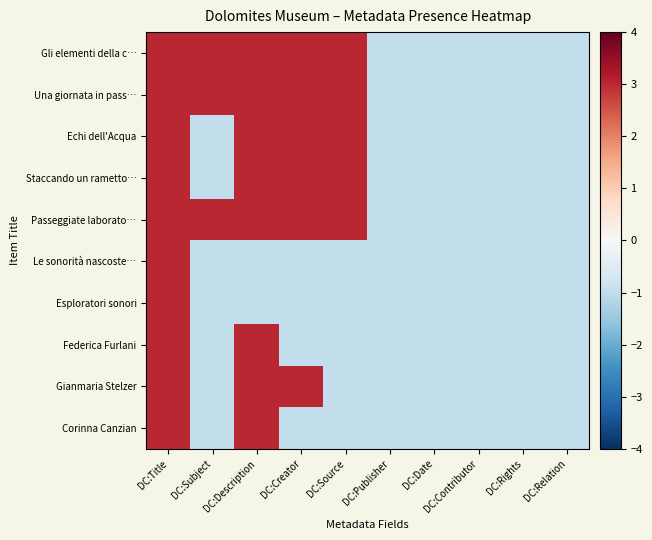

Rank the series at DC:Title from highest to lowest value.

Gli elementi della c…, Una giornata in pass…, Echi dell'Acqua, Staccando un rametto…, Passeggiate laborato…, Le sonorità nascoste…, Esploratori sonori, Federica Furlani, Gianmaria Stelzer, Corinna Canzian